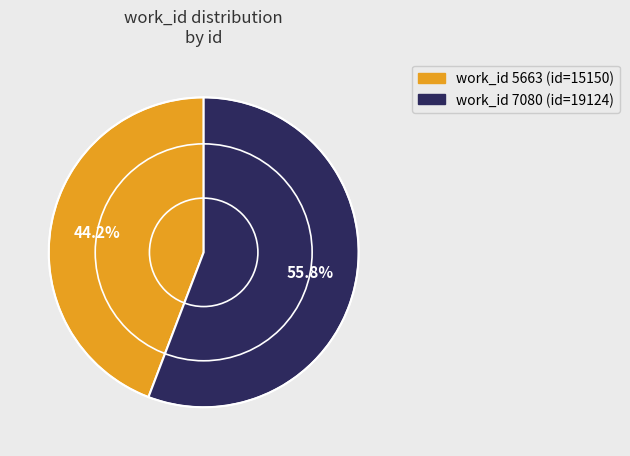

Is there a majority slice in this chart?

Yes